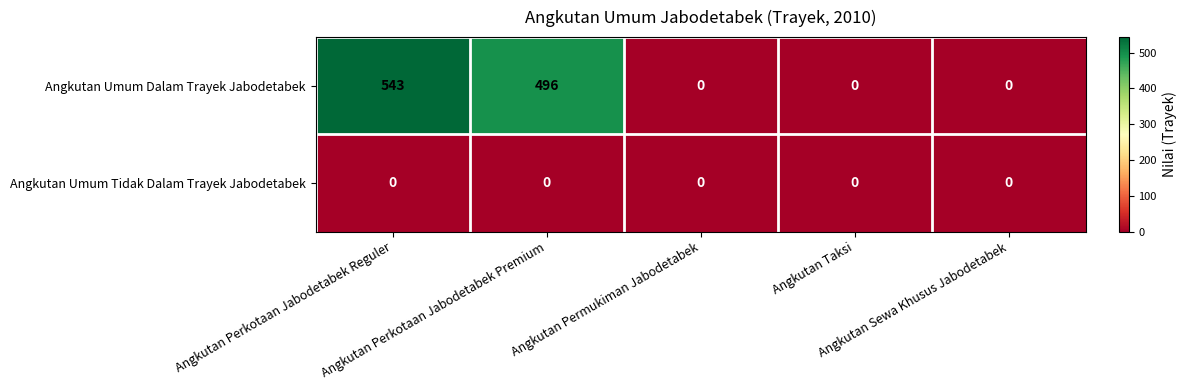

Which series has the largest range (max minus min)?

Angkutan Umum Dalam Trayek Jabodetabek